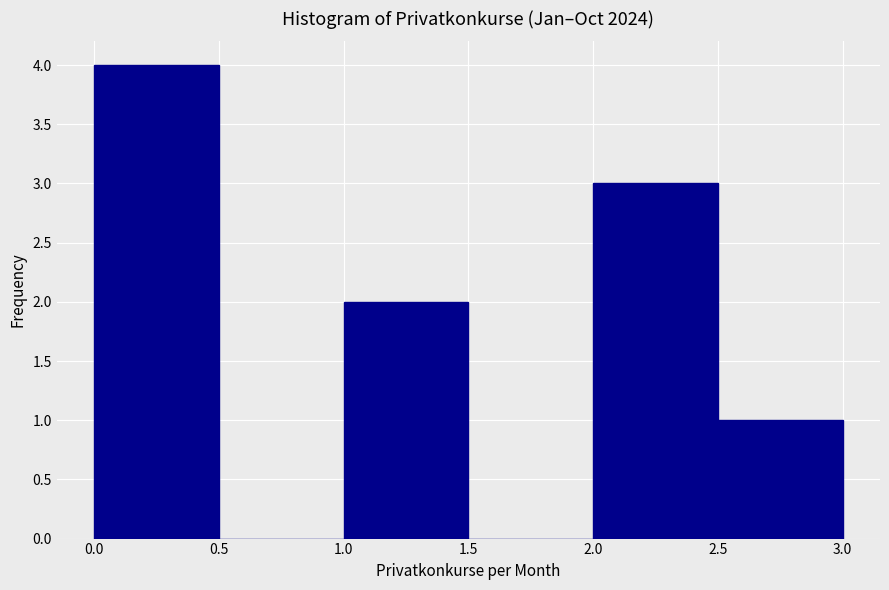

Reading left to right, list every bar in this chart as the range it spans on the x-axis followed by its height. The values are not printed on the chart, so give them approximately, as read against the axis.

0.0 to 0.5: 4
0.5 to 1.0: 0
1.0 to 1.5: 2
1.5 to 2.0: 0
2.0 to 2.5: 3
2.5 to 3.0: 1